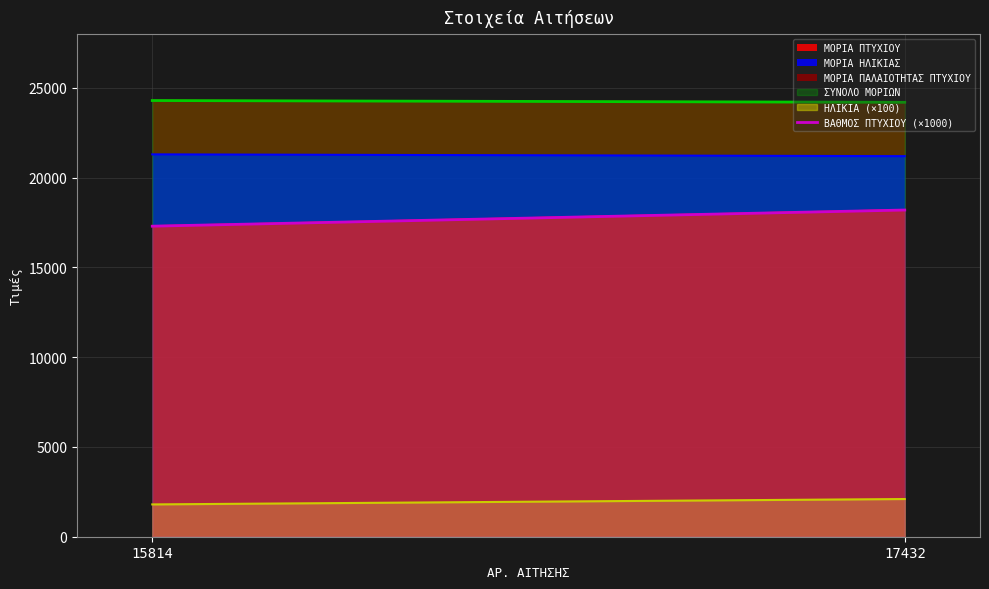

How many lines are shown in the chart?

1